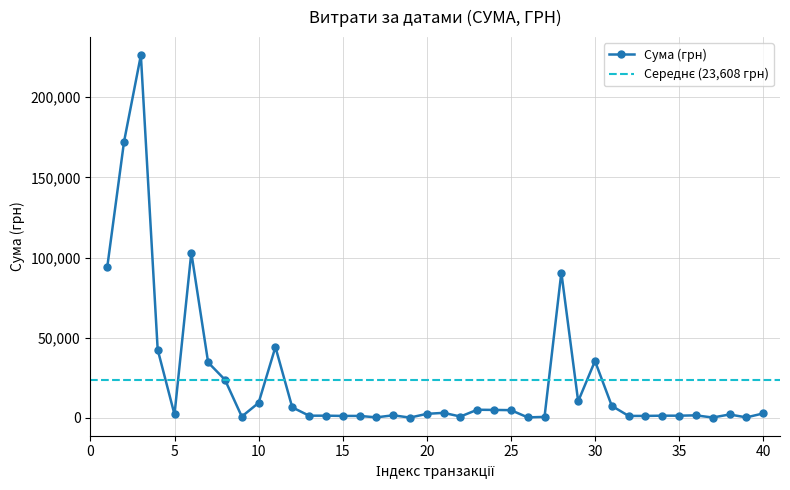

What is the greatest value displayed?

226164.0